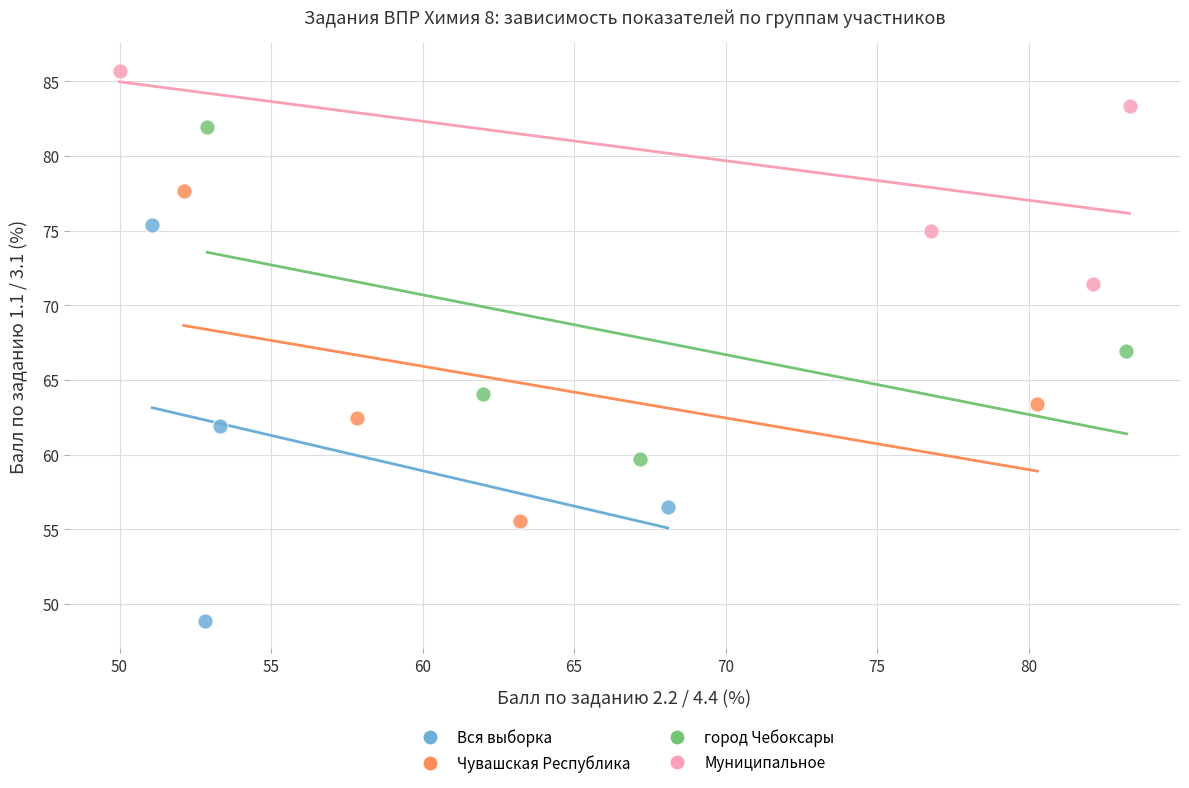

Which series has the largest Y range (max minus min)?

Вся выборка